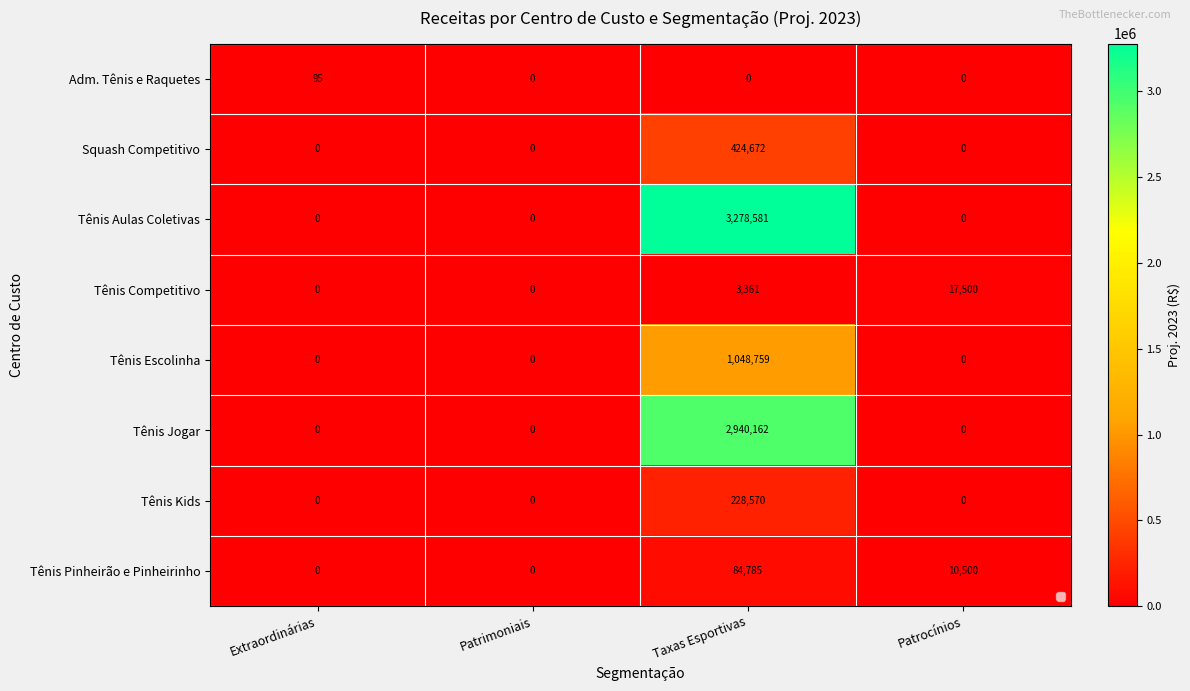

What is the total value across all series at Patrocínios?

28000